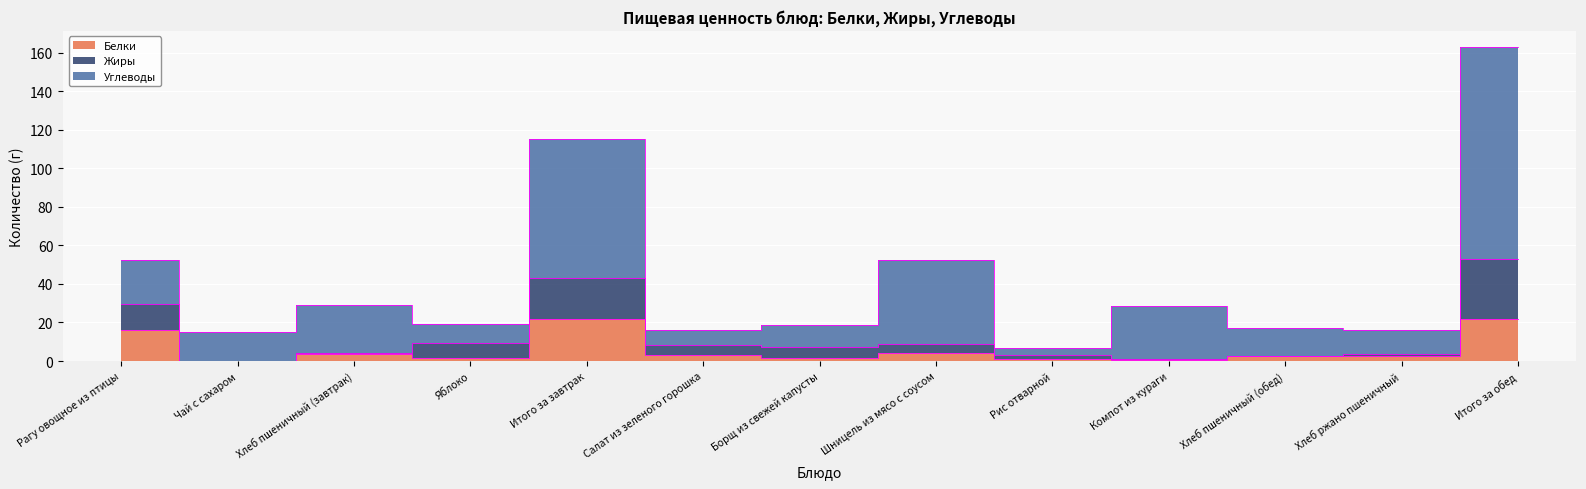

What is the value of the Белки point at the 7th from the left?

1.6